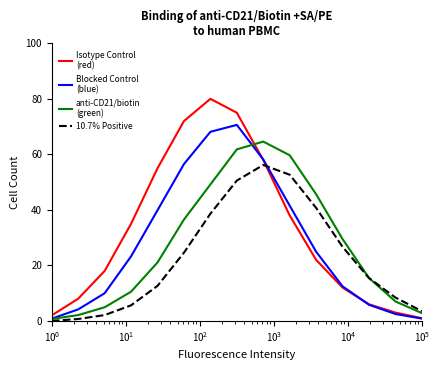

Does the chart display data point markers on the line(s)?

No